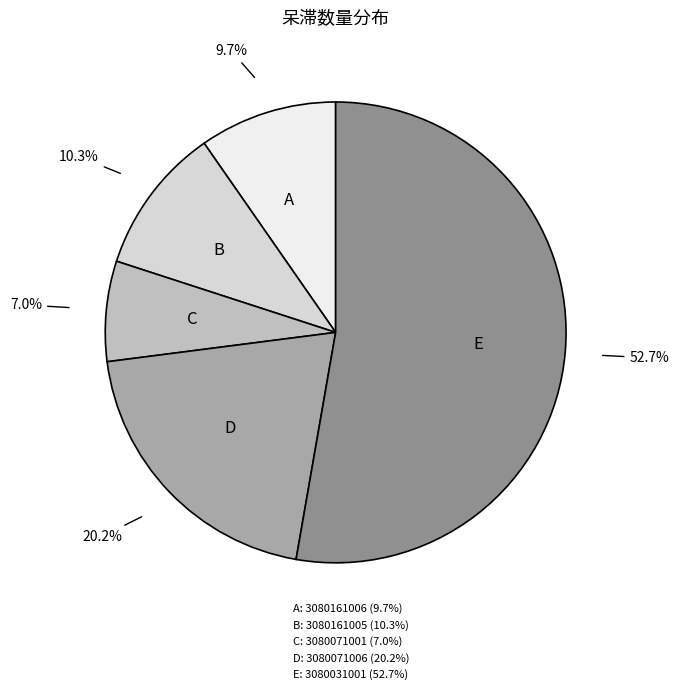

How much of the chart is everything except B?

89.7%